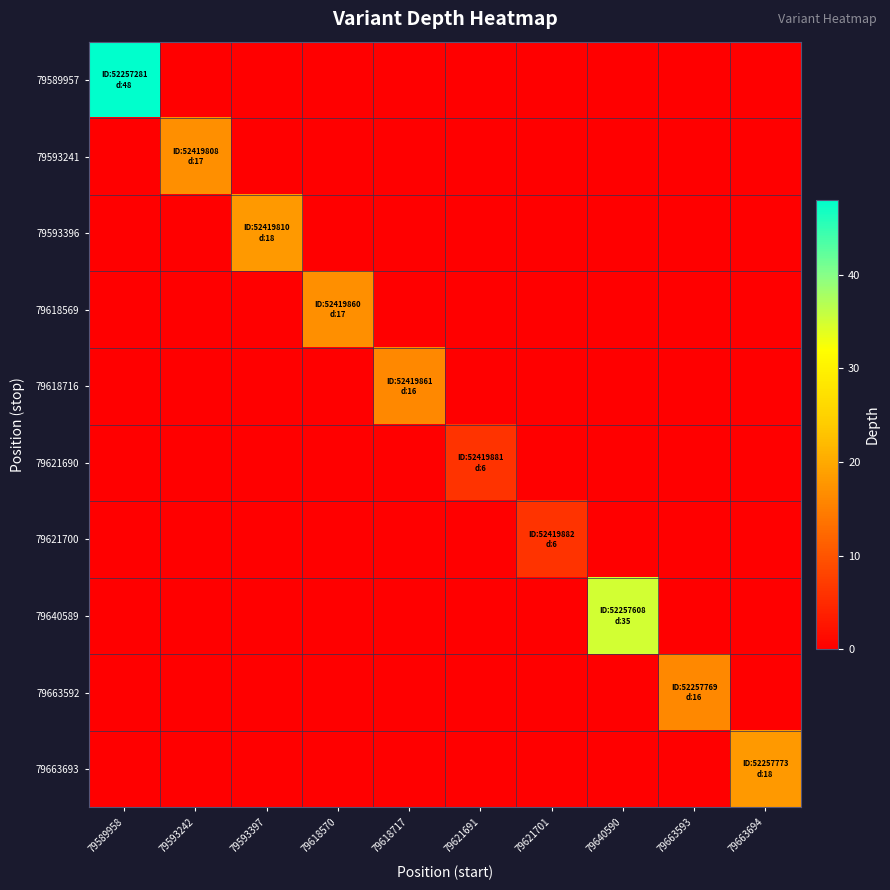

Reading left to right, what are all the values shown in this chart?

79589957: 79589958=48	79593242=0	79593397=0	79618570=0	79618717=0	79621691=0	79621701=0	79640590=0	79663593=0	79663694=0
79593241: 79589958=0	79593242=17	79593397=0	79618570=0	79618717=0	79621691=0	79621701=0	79640590=0	79663593=0	79663694=0
79593396: 79589958=0	79593242=0	79593397=18	79618570=0	79618717=0	79621691=0	79621701=0	79640590=0	79663593=0	79663694=0
79618569: 79589958=0	79593242=0	79593397=0	79618570=17	79618717=0	79621691=0	79621701=0	79640590=0	79663593=0	79663694=0
79618716: 79589958=0	79593242=0	79593397=0	79618570=0	79618717=16	79621691=0	79621701=0	79640590=0	79663593=0	79663694=0
79621690: 79589958=0	79593242=0	79593397=0	79618570=0	79618717=0	79621691=6	79621701=0	79640590=0	79663593=0	79663694=0
79621700: 79589958=0	79593242=0	79593397=0	79618570=0	79618717=0	79621691=0	79621701=6	79640590=0	79663593=0	79663694=0
79640589: 79589958=0	79593242=0	79593397=0	79618570=0	79618717=0	79621691=0	79621701=0	79640590=35	79663593=0	79663694=0
79663592: 79589958=0	79593242=0	79593397=0	79618570=0	79618717=0	79621691=0	79621701=0	79640590=0	79663593=16	79663694=0
79663693: 79589958=0	79593242=0	79593397=0	79618570=0	79618717=0	79621691=0	79621701=0	79640590=0	79663593=0	79663694=18